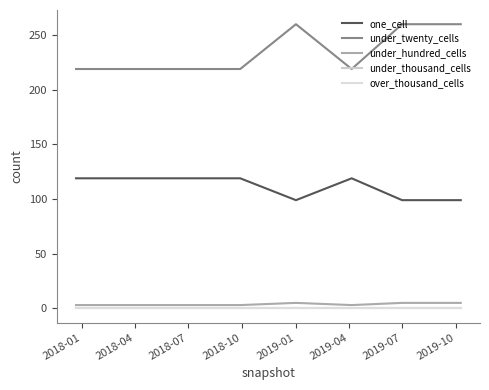

True or false: under_hundred_cells and under_twenty_cells intersect in this chart.

False